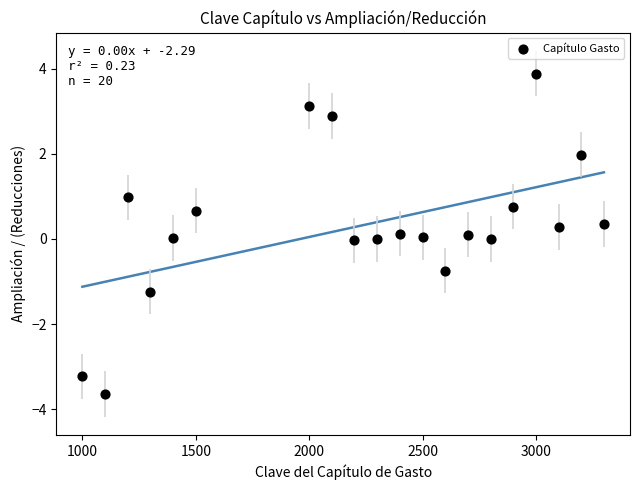

What is the range of Y values (max minus min)?

7.5